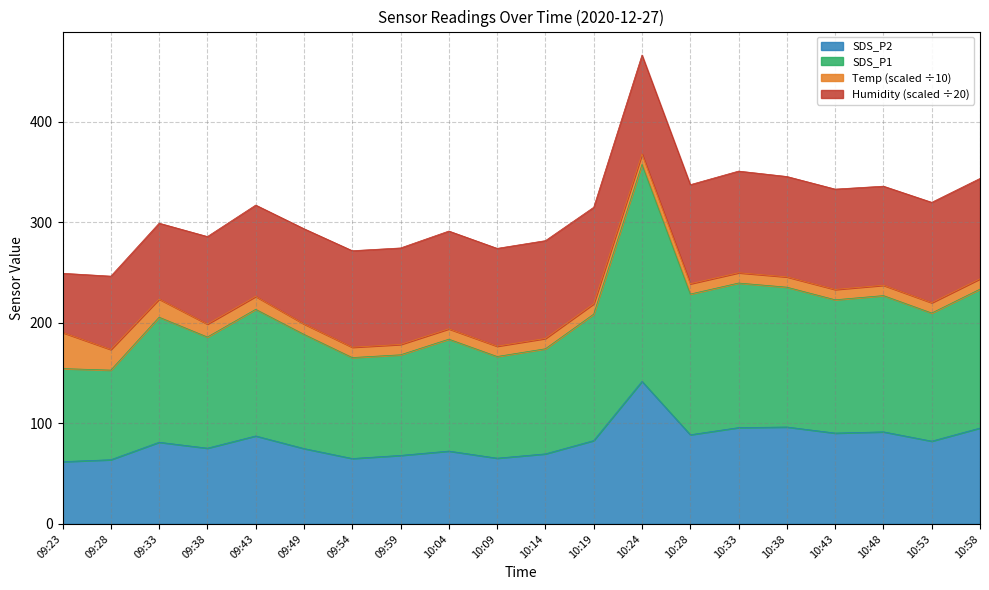

At which category is the sum across all series the highest?

10:24